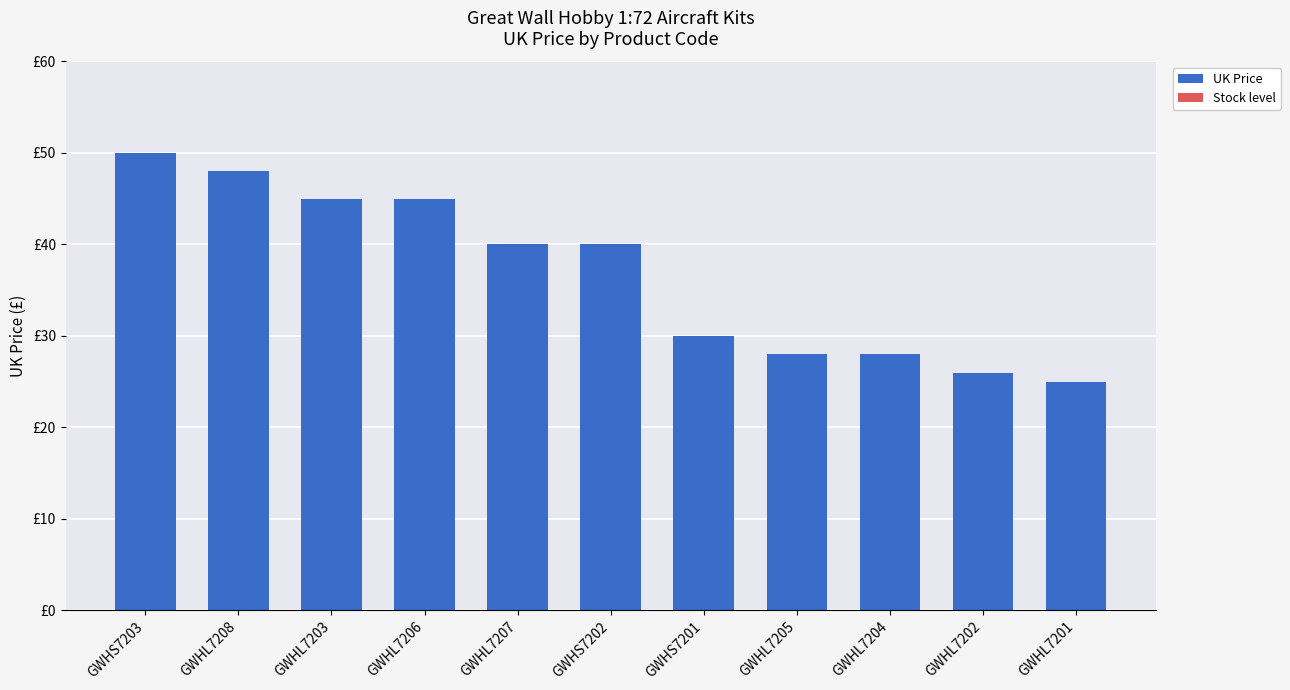

Which has a higher value, GWHS7201 or GWHS7203?

GWHS7203